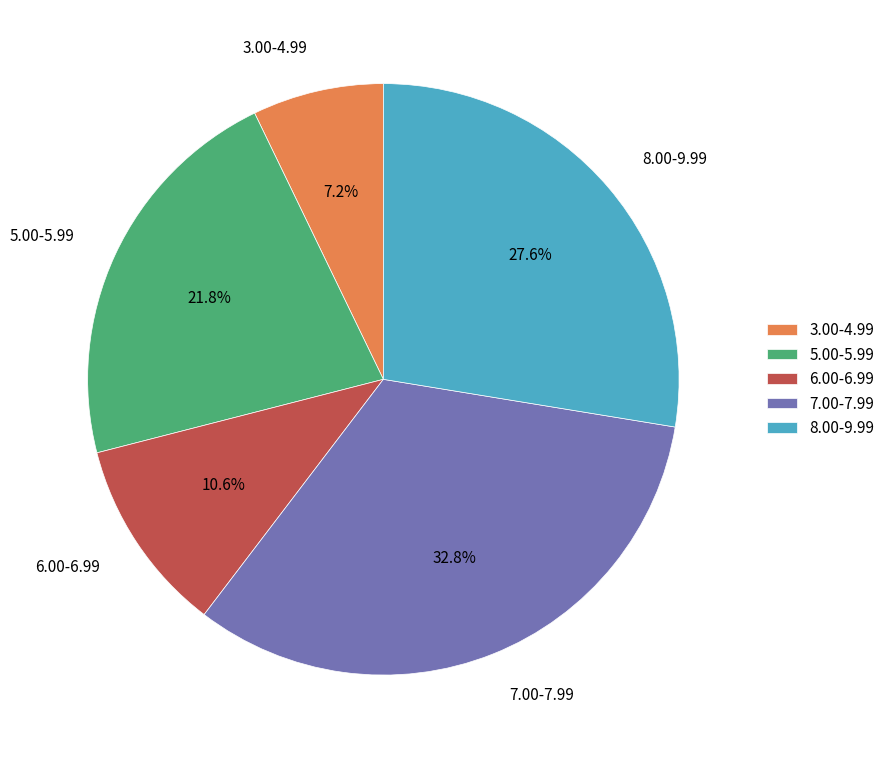

What portion of the pie excludes 7.00-7.99?

67.2%